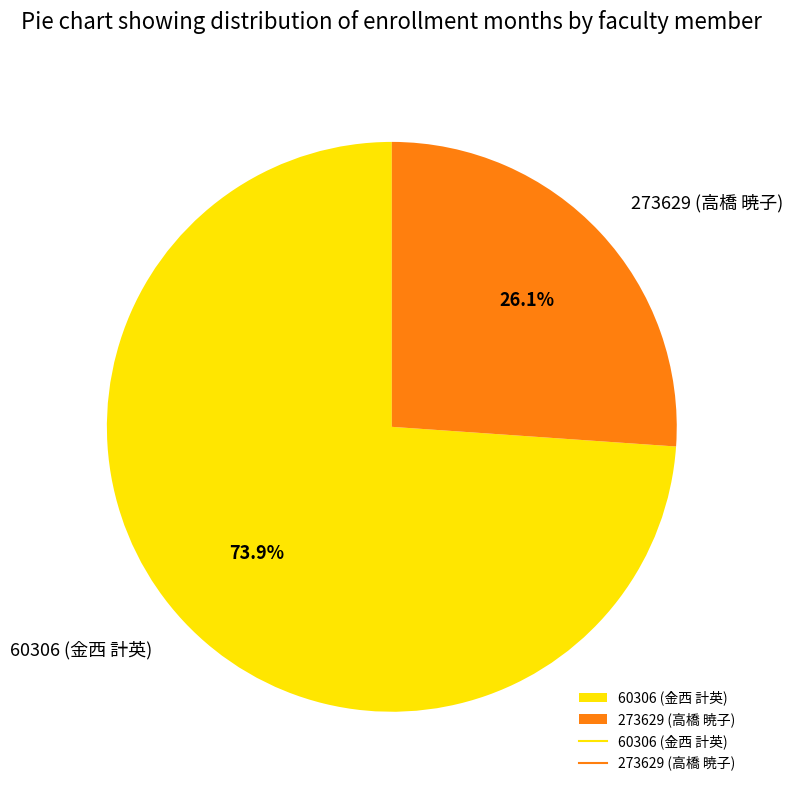

Rank the categories by value from highest to lowest.

60306 (金西 計英), 273629 (高橋 暁子)